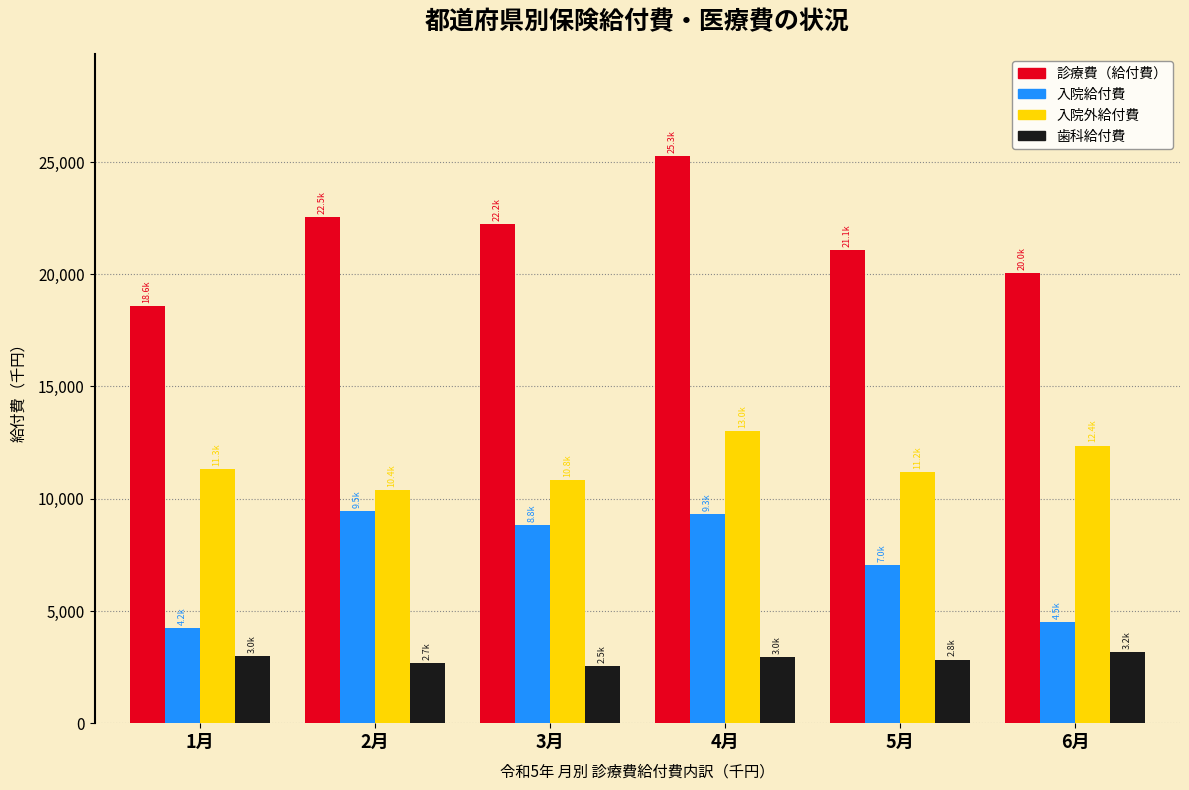

Between 1月 and 3月, which series saw the biggest shift?

入院給付費